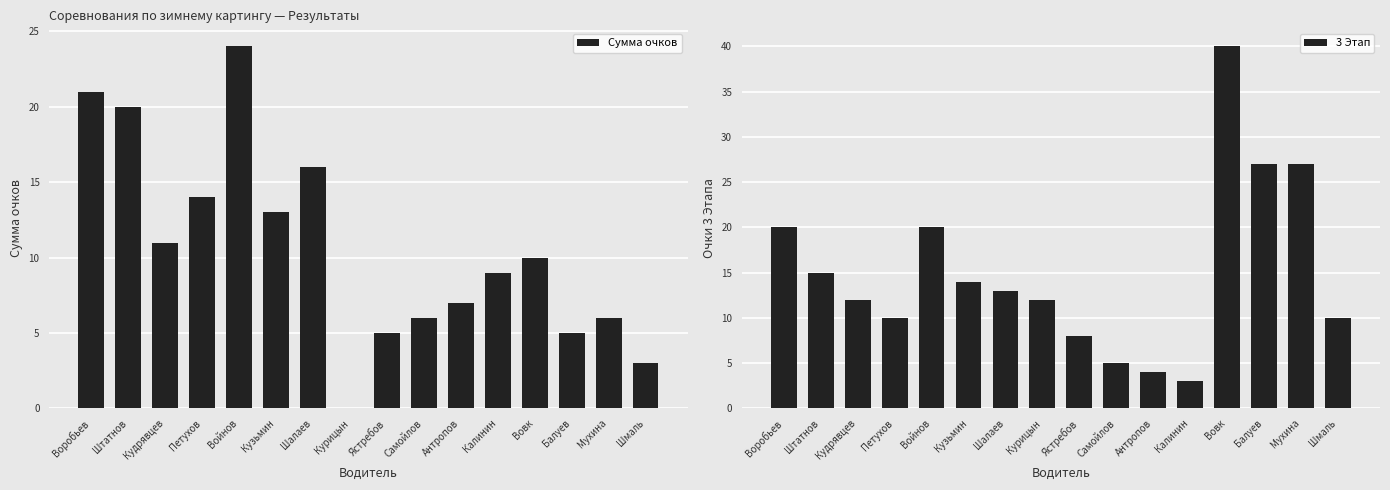

Where is Сумма очков nearest to the value 12?

Кудрявцев